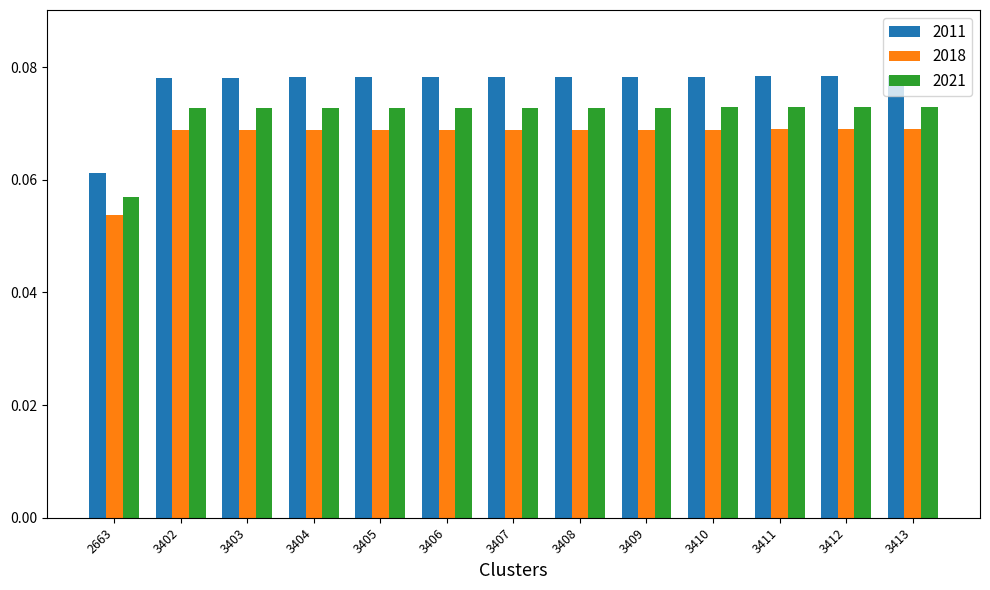

At which label does 2011 reach its minimum?

2663